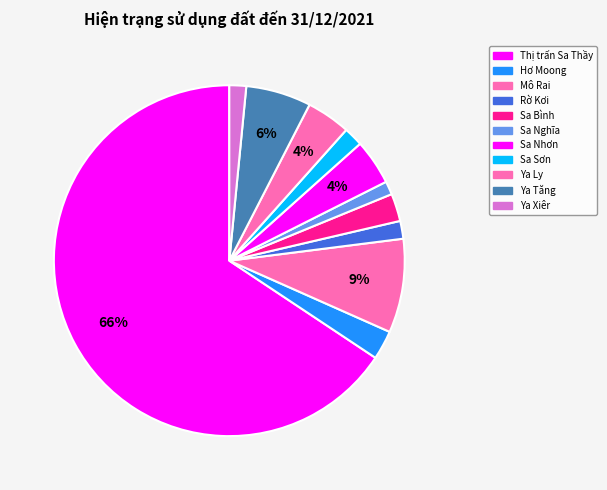

Approximately how many times larger is the value at Ya Ly compared to Thị trấn Sa Thầy?

0.1